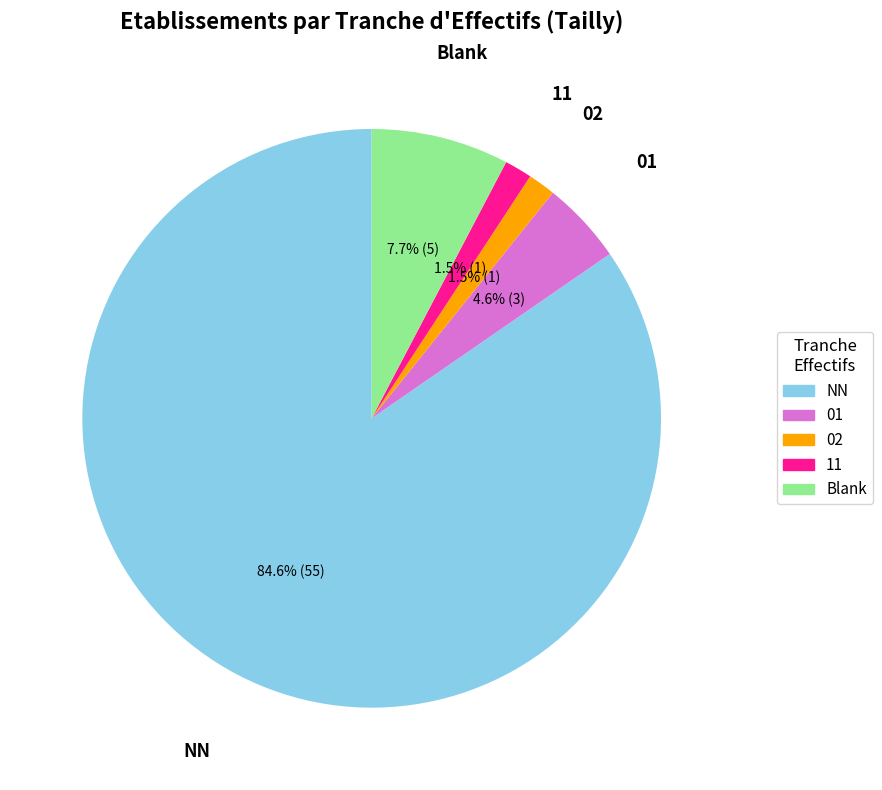

What percentage is NOT represented by 01?

95.4%